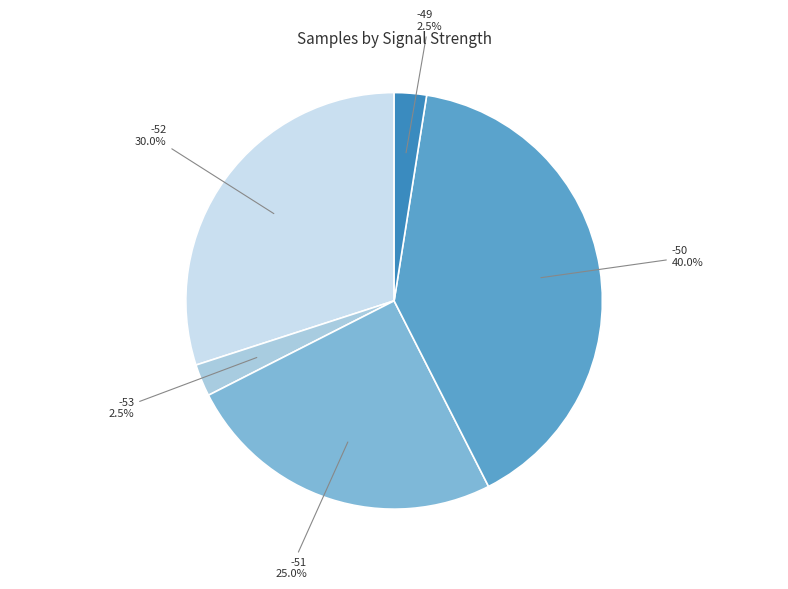

Do -50 and -51 together represent more than half of the pie?

Yes